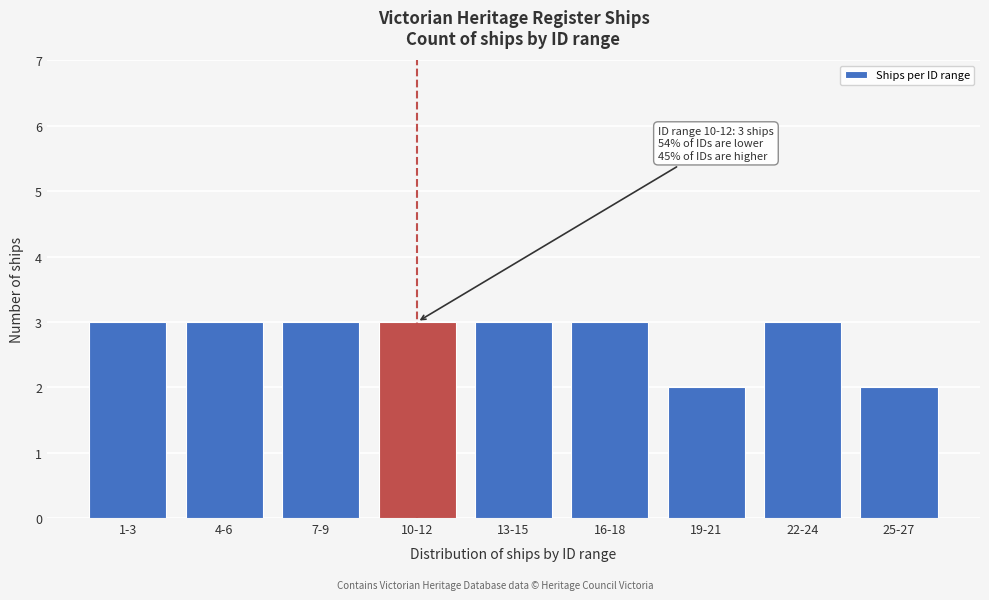

Reading right to left, what are all the values shown in this chart?

25-27=2	22-24=3	19-21=2	16-18=3	13-15=3	10-12=3	7-9=3	4-6=3	1-3=3